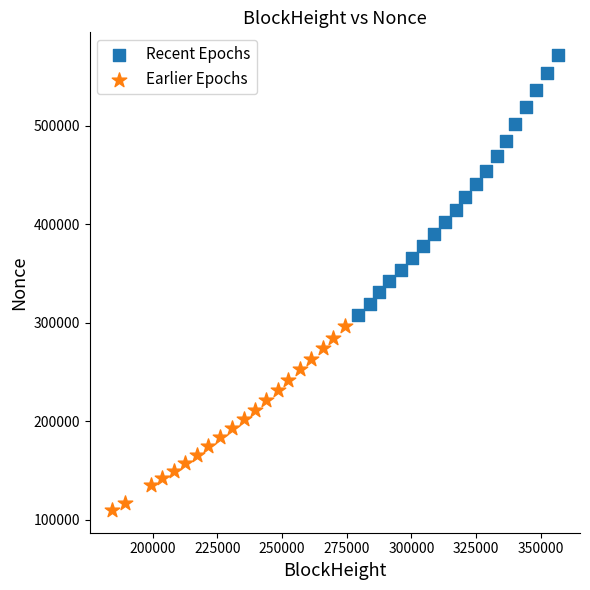

Which series has the largest Y range (max minus min)?

Recent Epochs